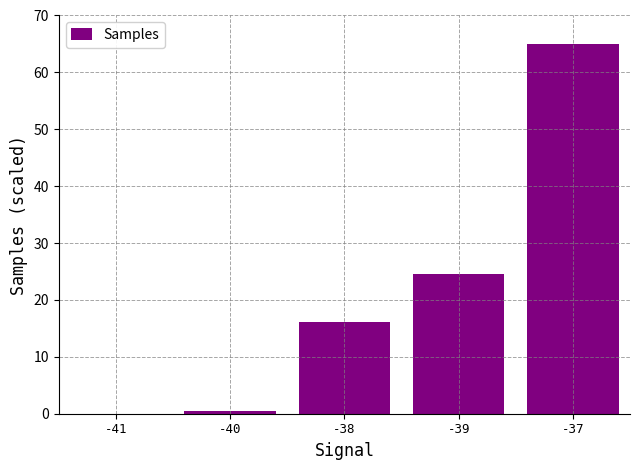

Are the bars horizontal?

No